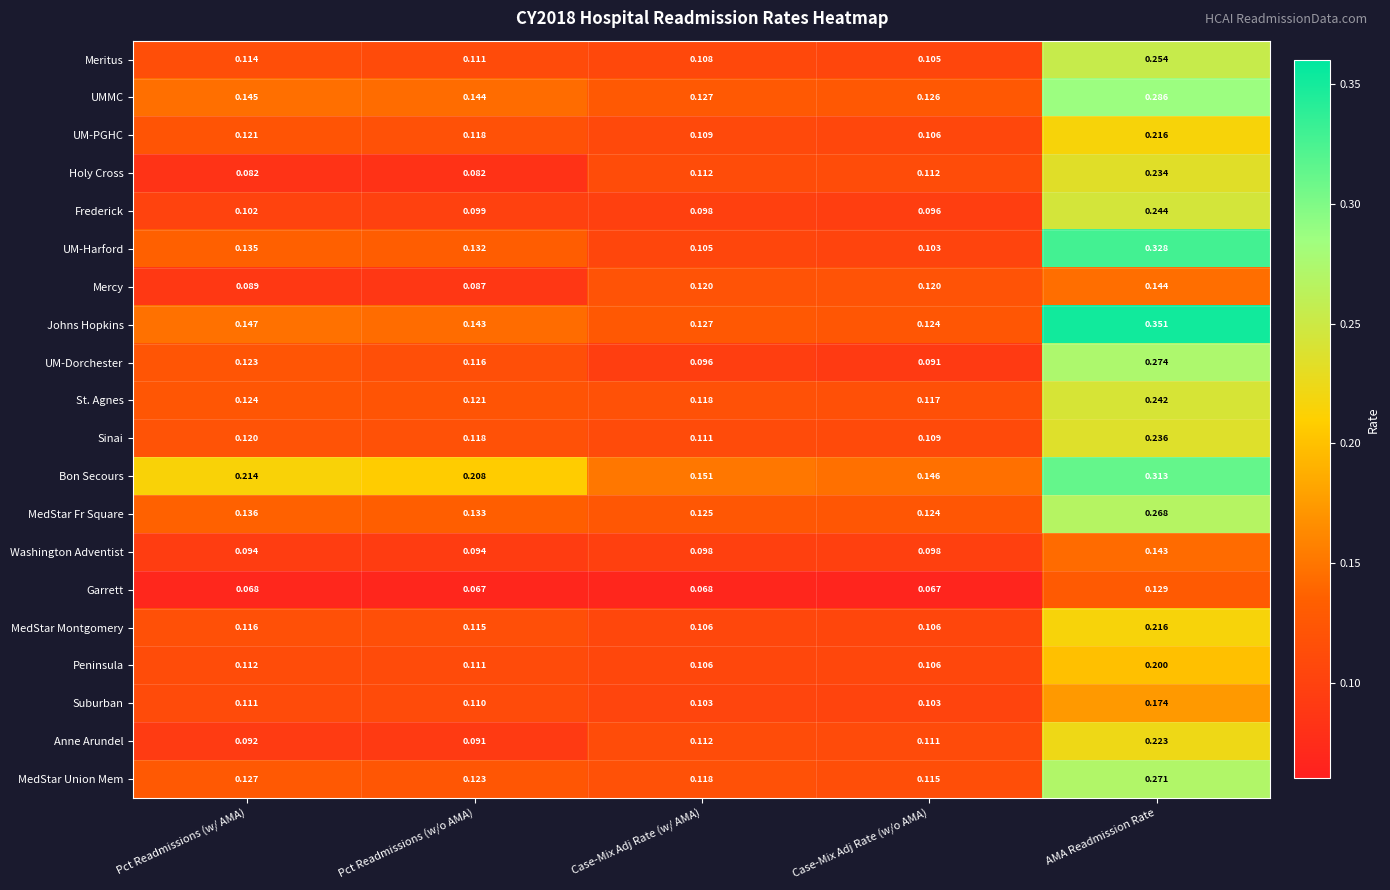

Which series has the largest total across all categories?

Bon Secours